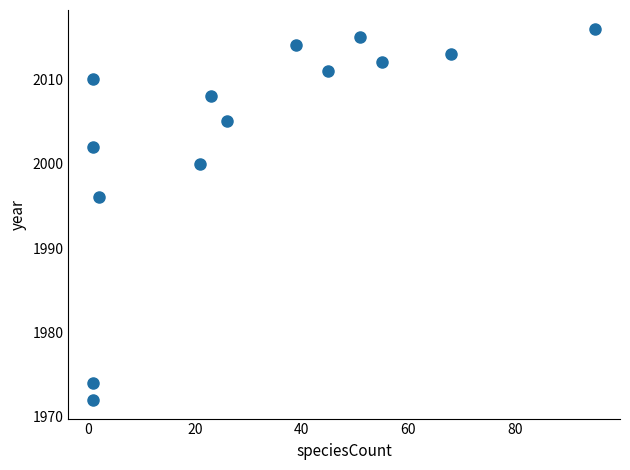

What Y value in the scatter plot is closest to 1994?

1996